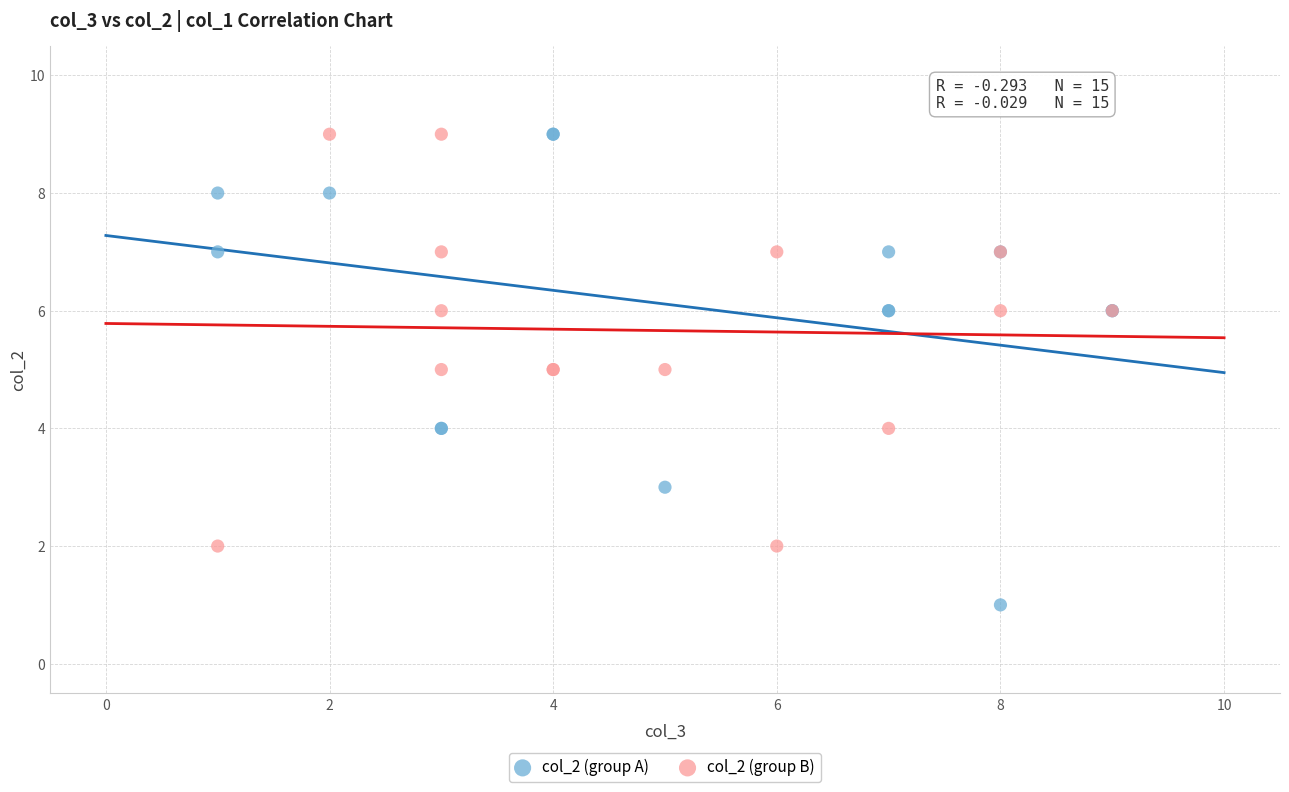

Which series has the largest Y range (max minus min)?

col_2 (group A)